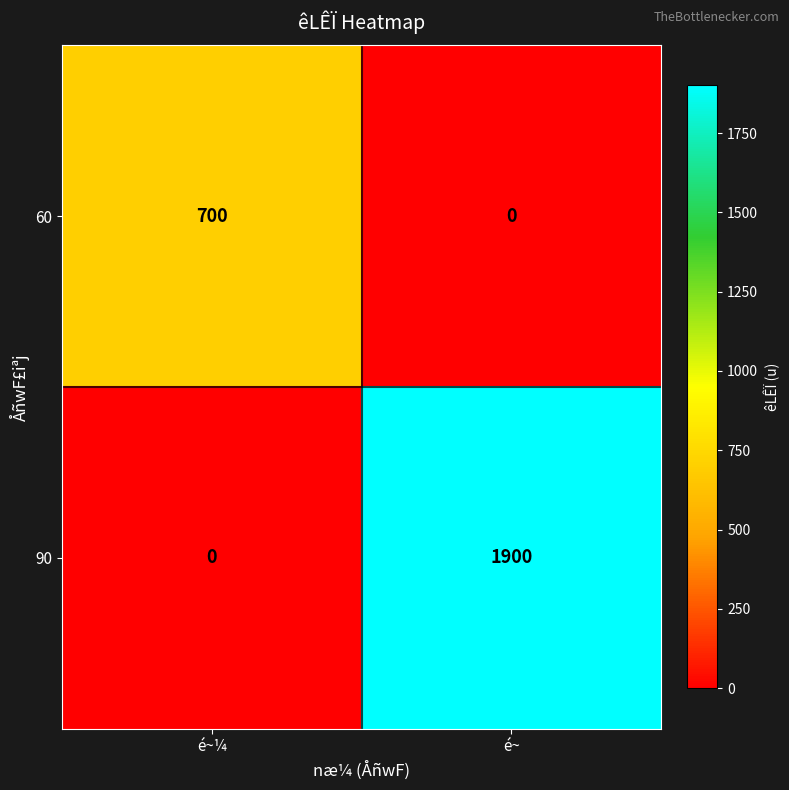

Count the number of data series in this chart.

2